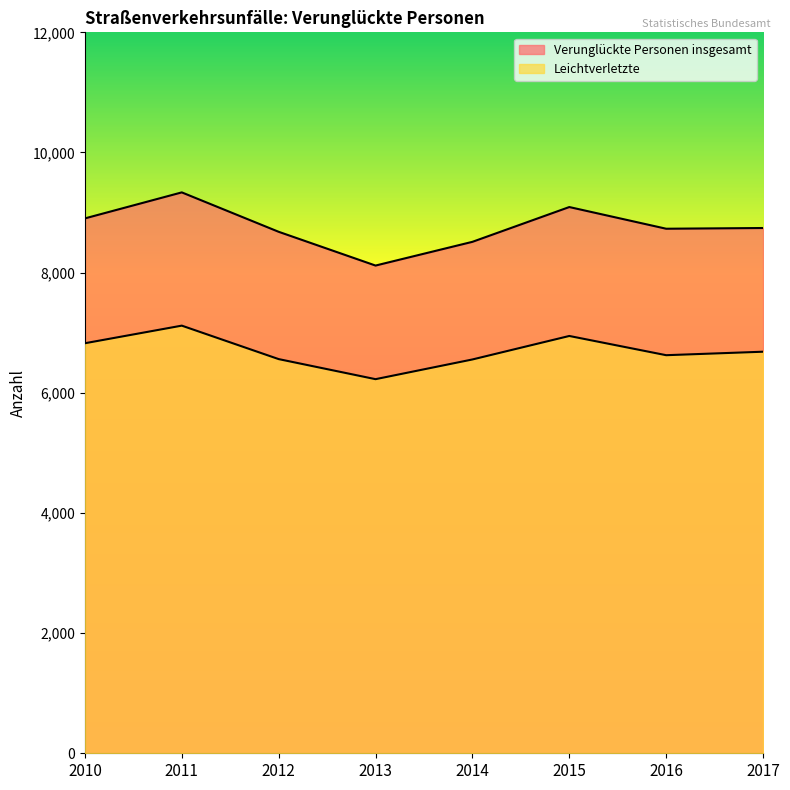

What value does the Leichtverletzte series have at 2015?

6946